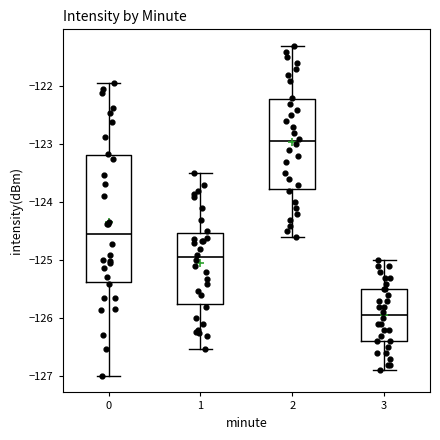

Which box has the lowest median line?

3